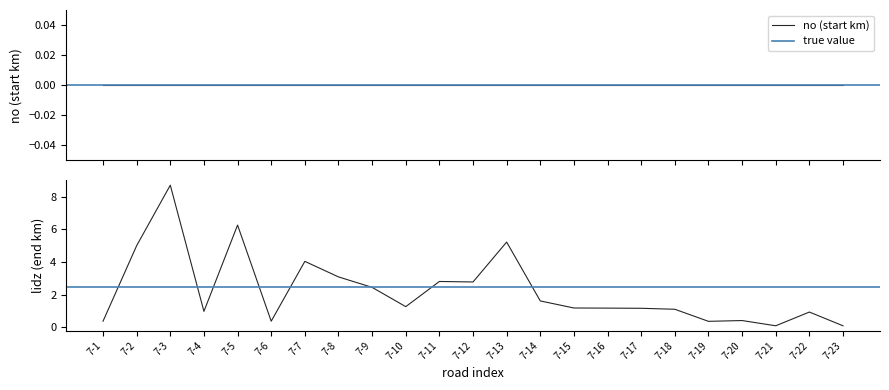

True or false: the data has more than 2 interior local peaks.

True